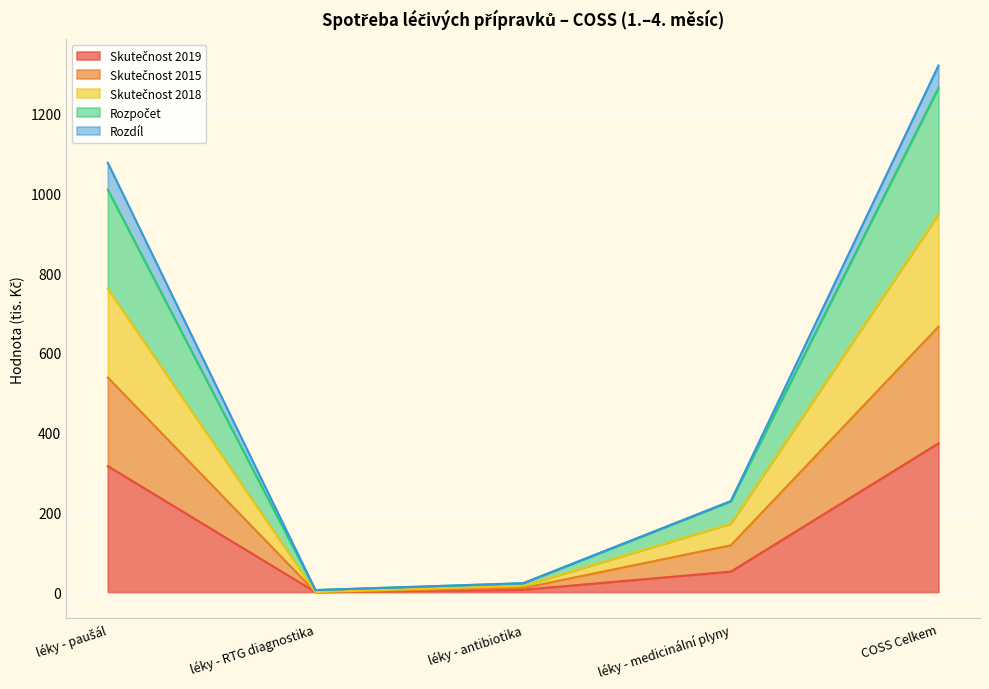

Between léky - antibiotika and léky - medicinální plyny, which series saw the biggest shift?

Skutečnost 2015